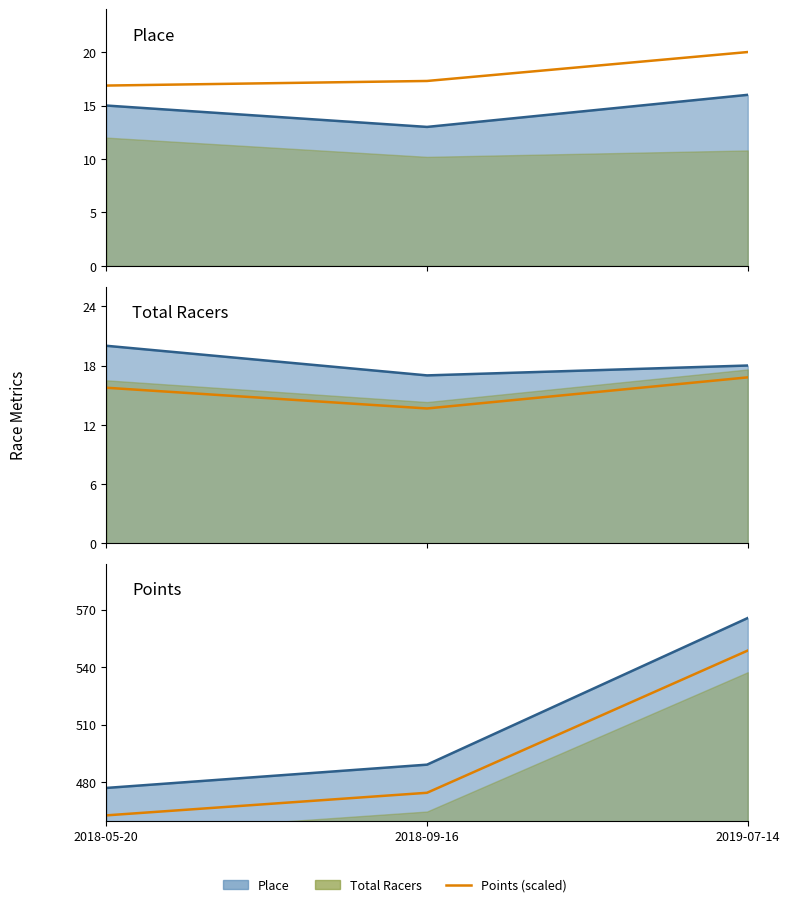

At which category does the chart reach its peak across all series?

2019-07-14